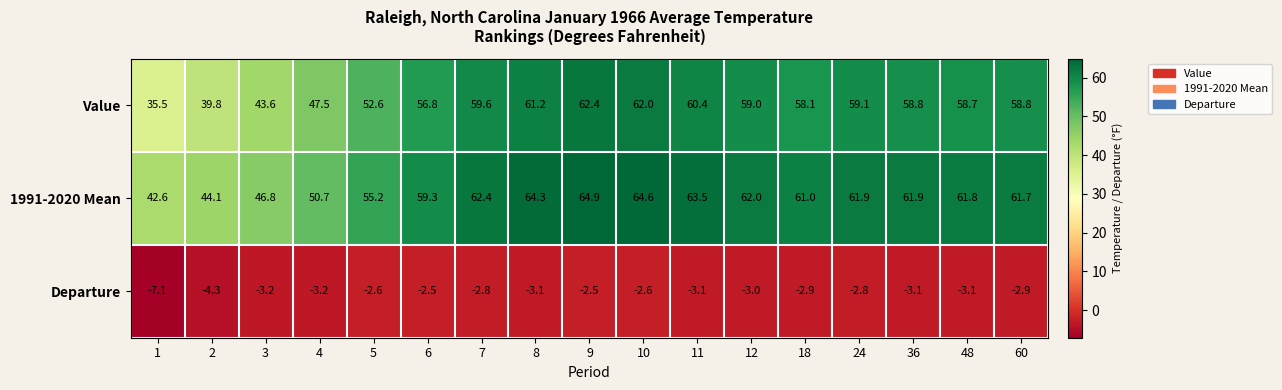

Which series changed the most between 6 and 36?

1991-2020 Mean